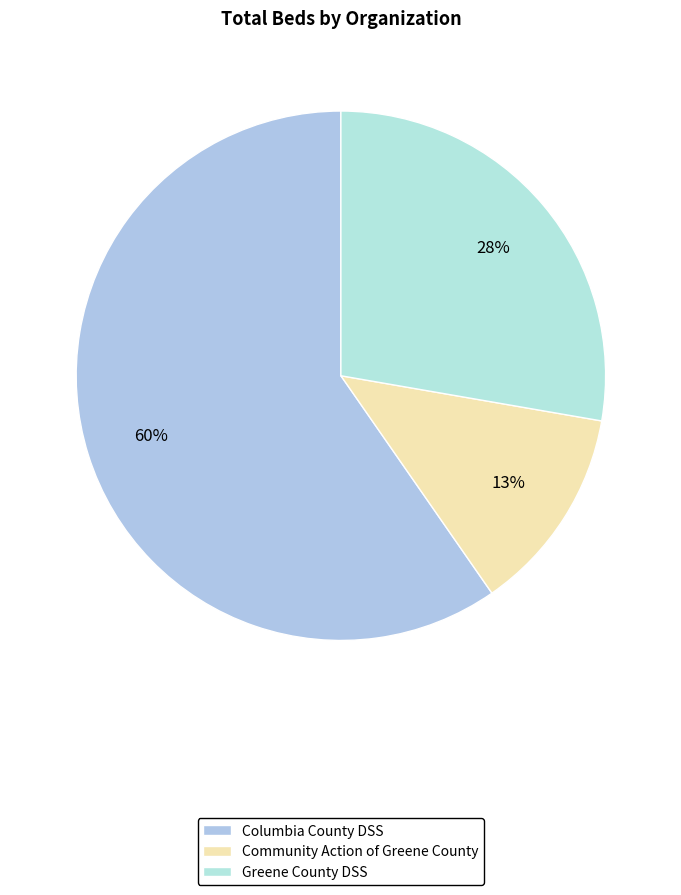

What percentage is the Columbia County DSS slice, to the nearest percent?

60%